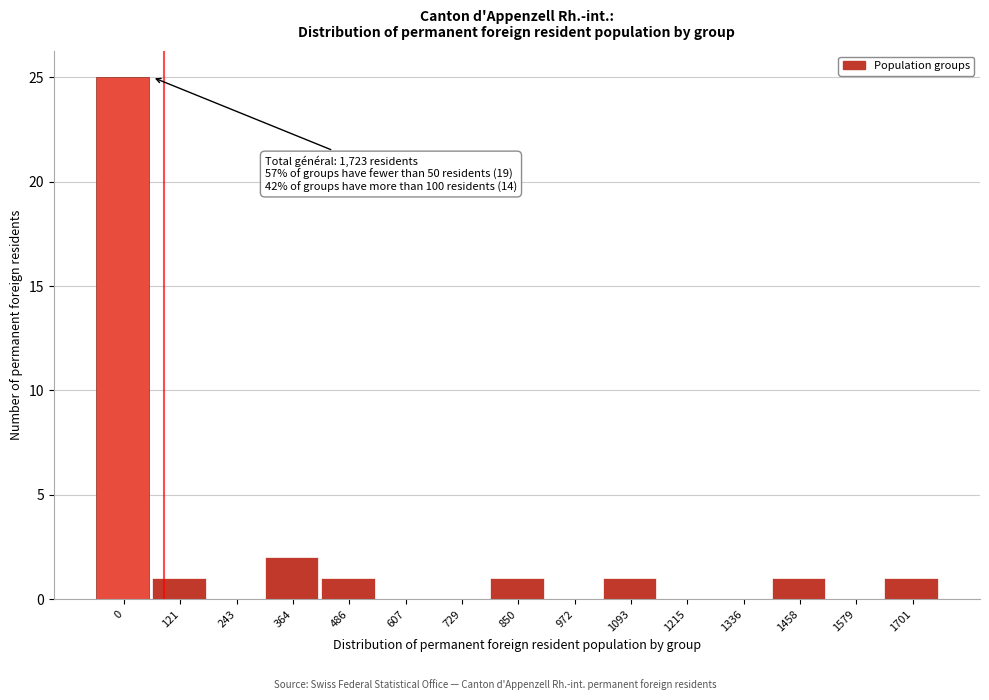

Reading right to left, list all the values displayed in this chart.

1701=1	1579=0	1458=1	1336=0	1215=0	1093=1	972=0	850=1	729=0	607=0	486=1	364=2	243=0	121=1	0=25